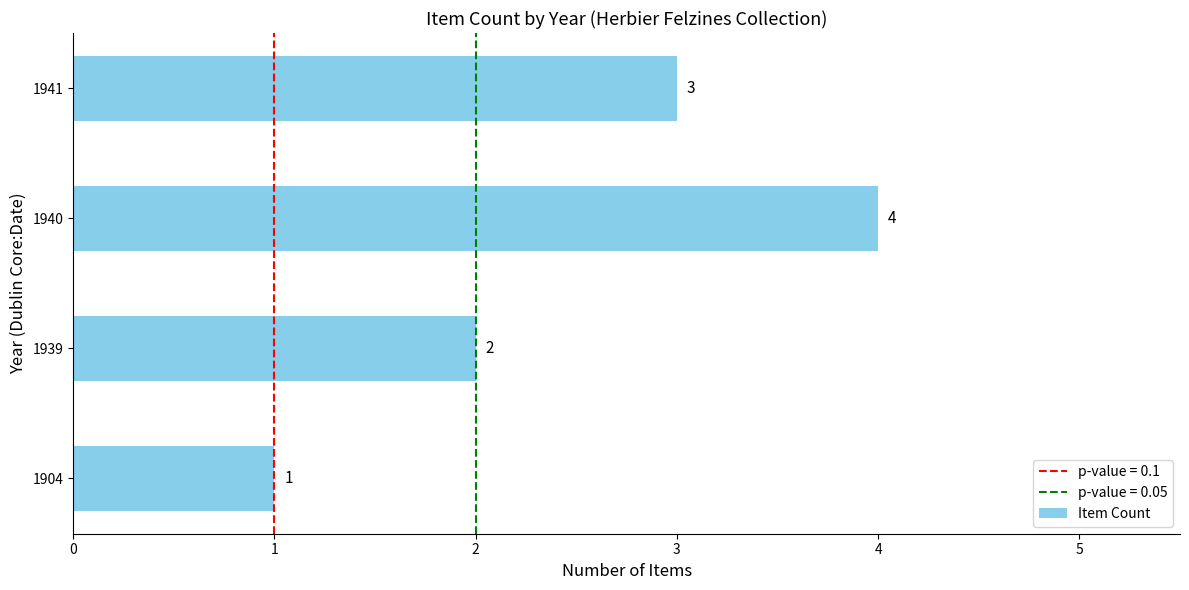

What is the maximum value shown in the chart?

4